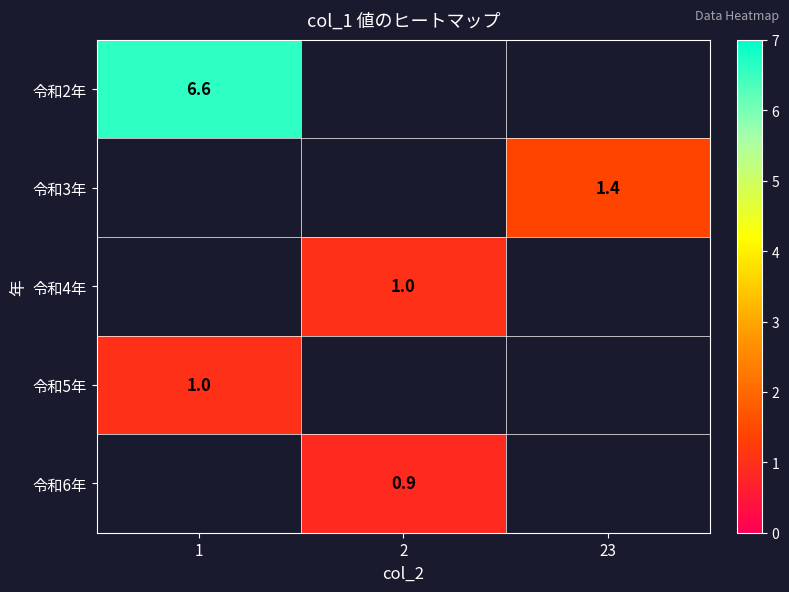

Which has a higher value, 23 or 1?

1